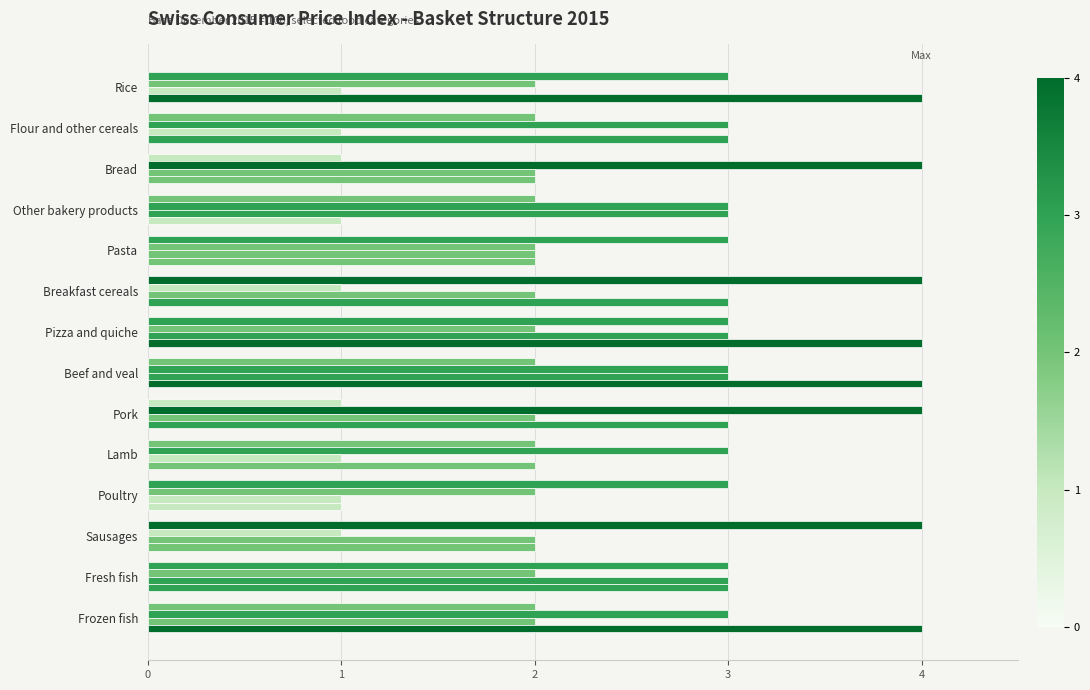

Reading left to right, list all the values displayed in this chart.

Bread, flour and cereal products: 3	2	1	2	3	4	3	2	1	2	3	4	3	2
Meat, cold cuts and sausages: 2	3	4	3	2	1	2	3	4	3	2	1	2	3
Fish and seafood: 1	1	2	3	2	2	3	3	2	1	1	2	3	2
Milk, cheese and eggs: 4	3	2	1	2	3	4	4	3	2	1	2	3	4